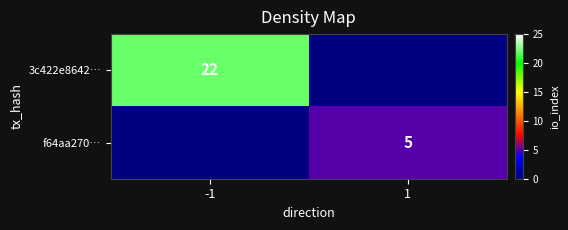

The 3c422e8642… series shows 22 at -1. True or false?

True